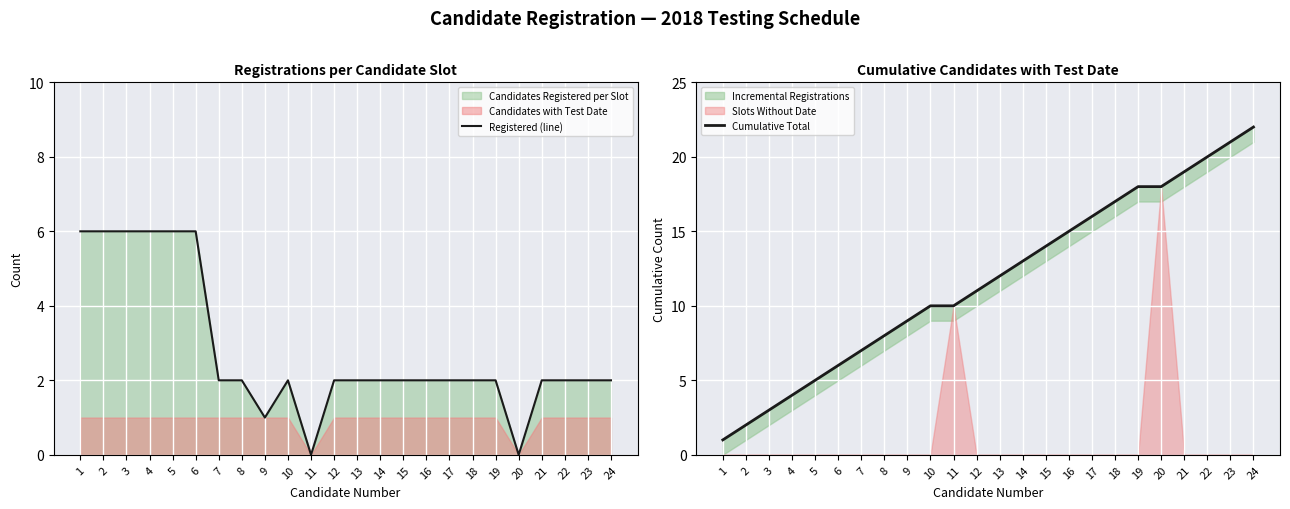

True or false: Cumulative Total and Registered (line) cross at least once.

False